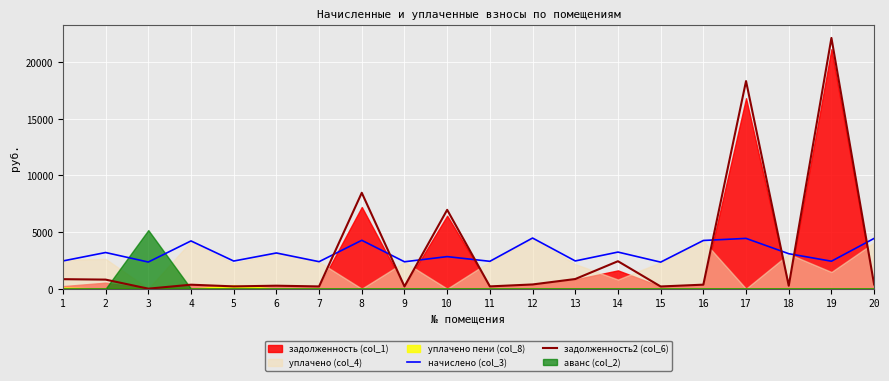

What is the approximate value of задолженность2 (col_6) at 5?

202.4